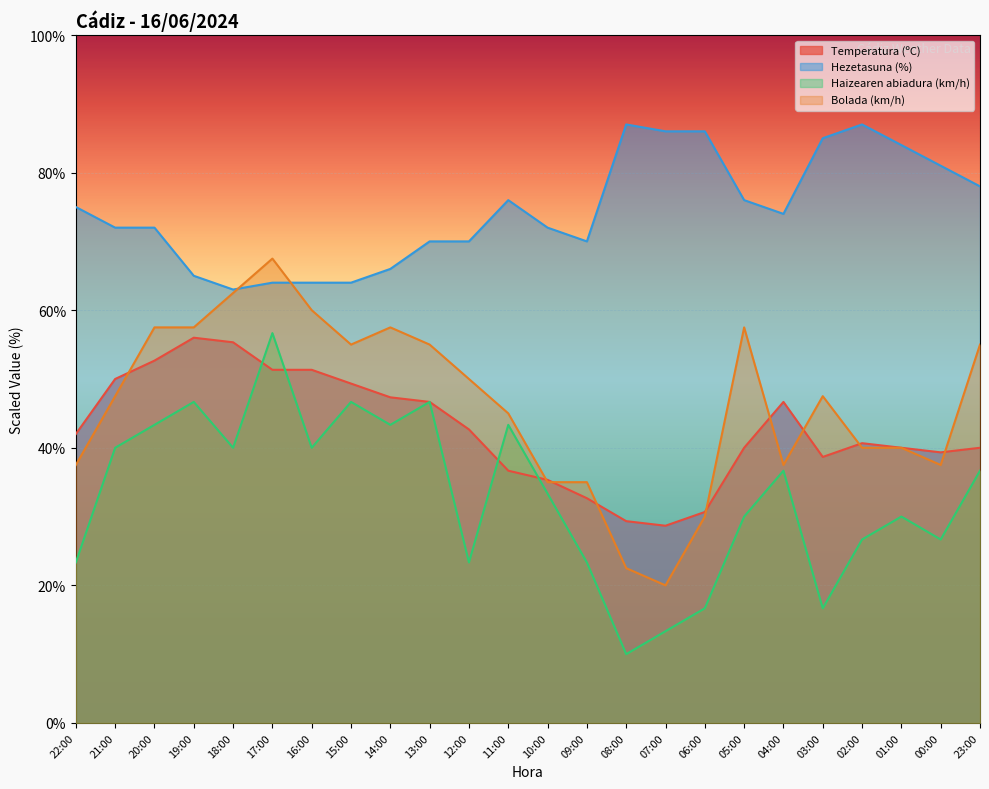

List the labels in order of Bolada (km/h) value, smallest first.

07:00, 08:00, 06:00, 10:00, 09:00, 22:00, 04:00, 00:00, 02:00, 01:00, 11:00, 21:00, 03:00, 12:00, 15:00, 13:00, 23:00, 20:00, 19:00, 14:00, 05:00, 16:00, 18:00, 17:00